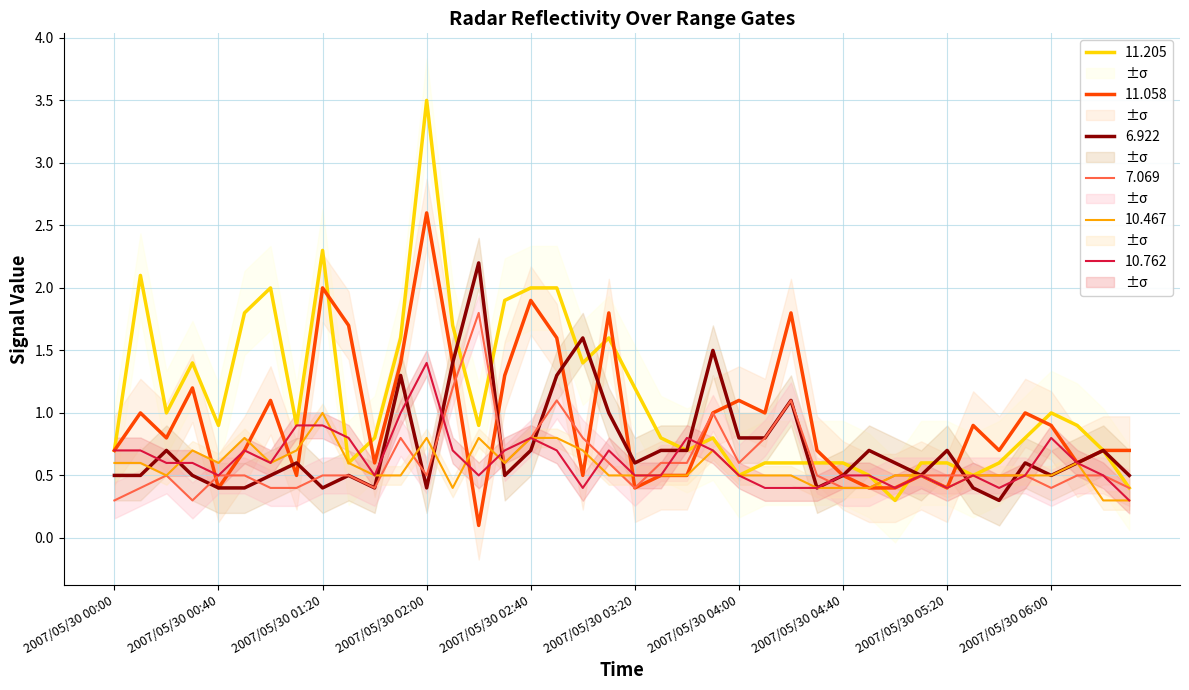

Does the chart display data point markers on the line(s)?

No